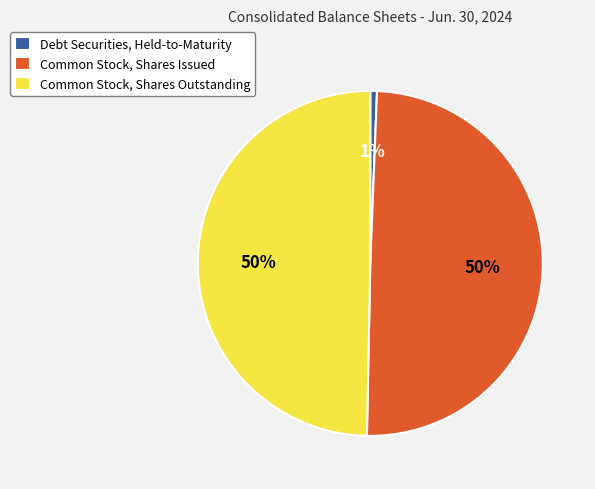

To the nearest percent, what portion does Common Stock, Shares Outstanding represent?

50%